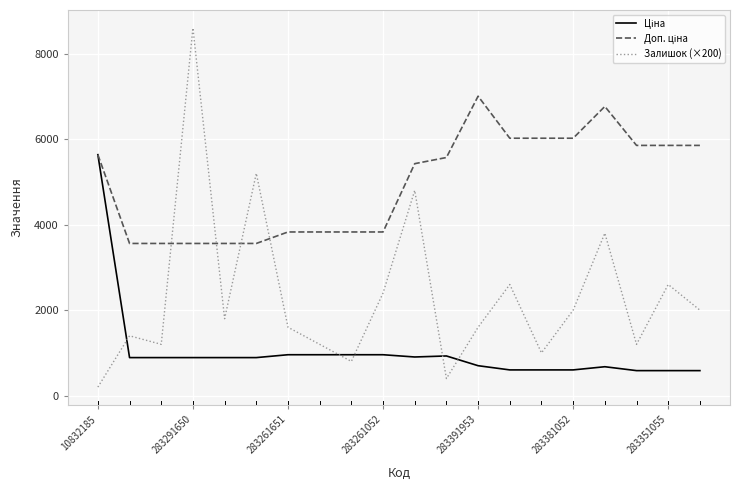

Which series has the largest range (max minus min)?

Залишок (×200)